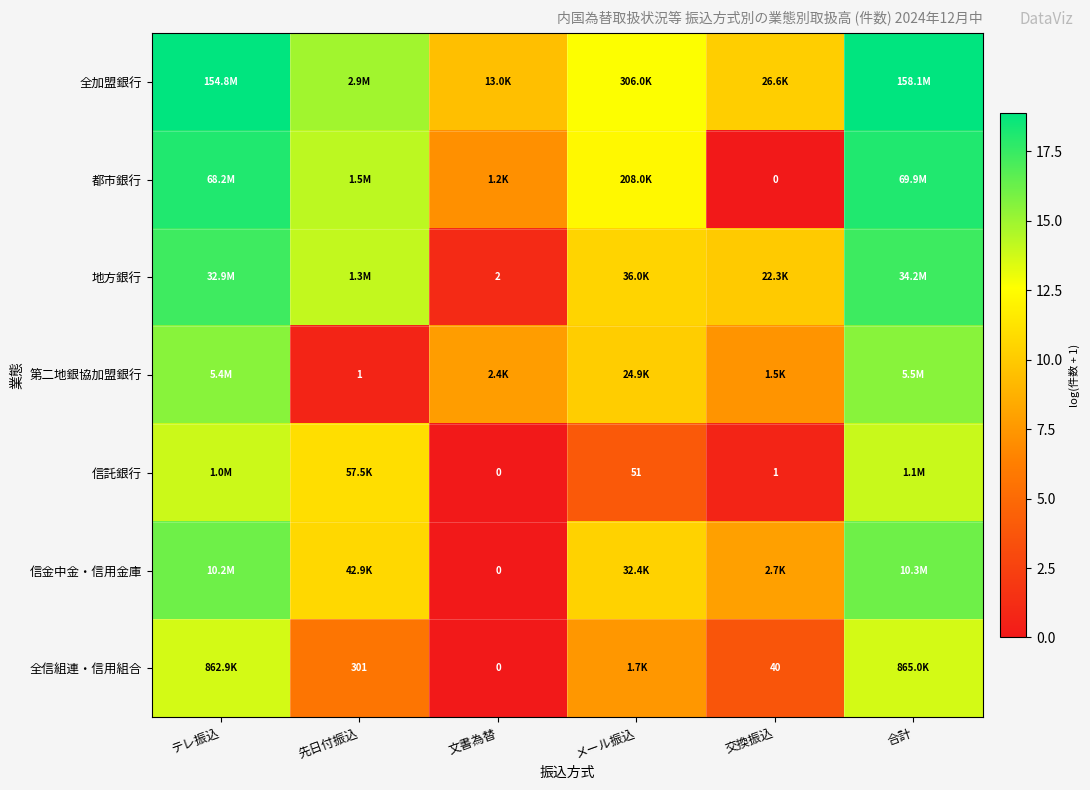

At which category is the sum across all series the highest?

合計